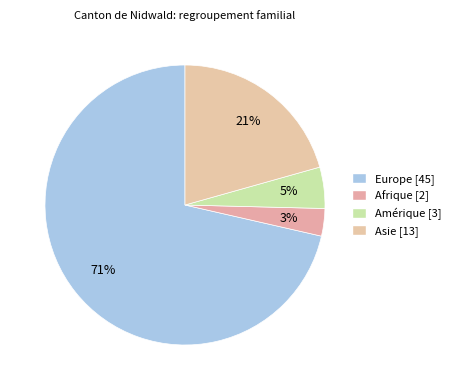

How many segments does this pie chart have?

4